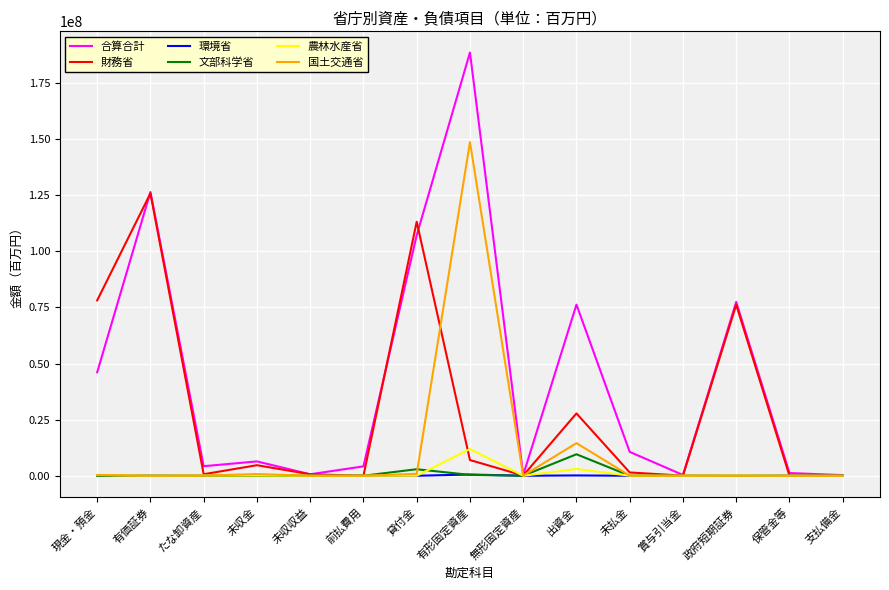

What is the average value of the 農林水産省 series?

1037085